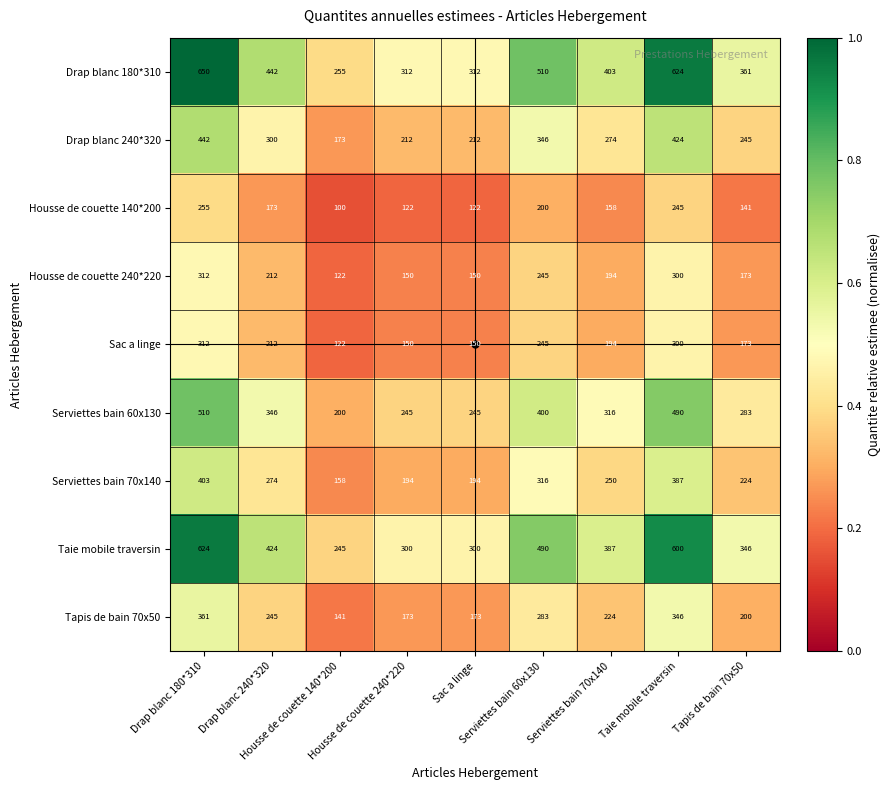

What is the minimum value shown in the chart?

100